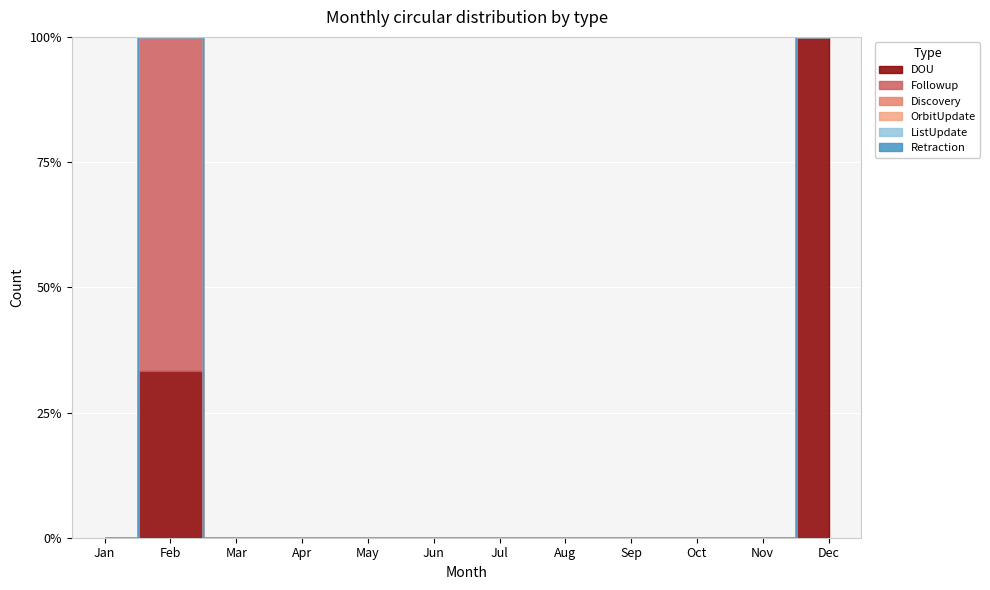

What are all the series names shown in the legend?

DOU, Followup, Discovery, OrbitUpdate, ListUpdate, Retraction